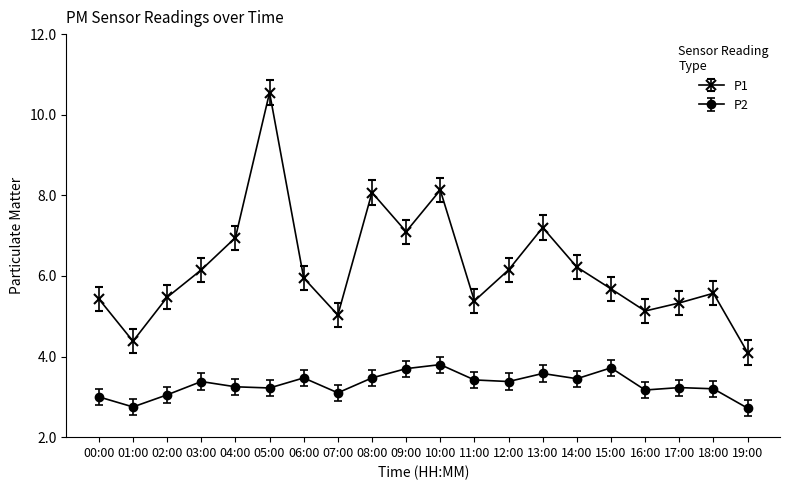

Count the number of categories in the chart.

20